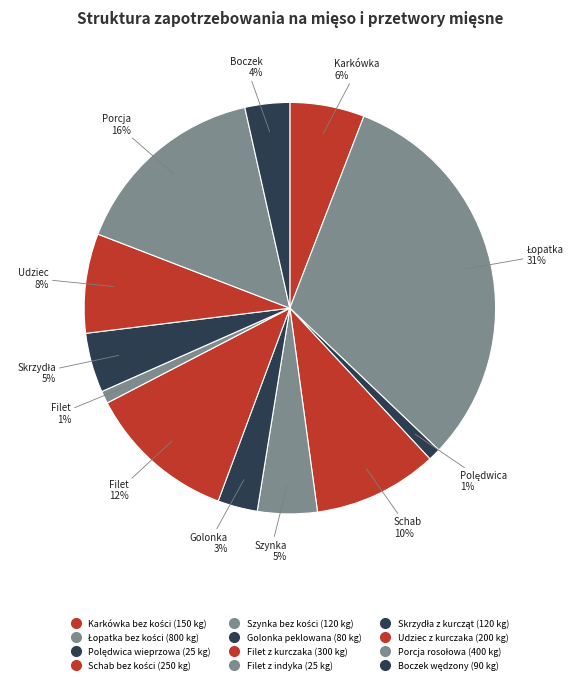

Which has a higher value, Golonka peklowana or Łopatka bez kości?

Łopatka bez kości